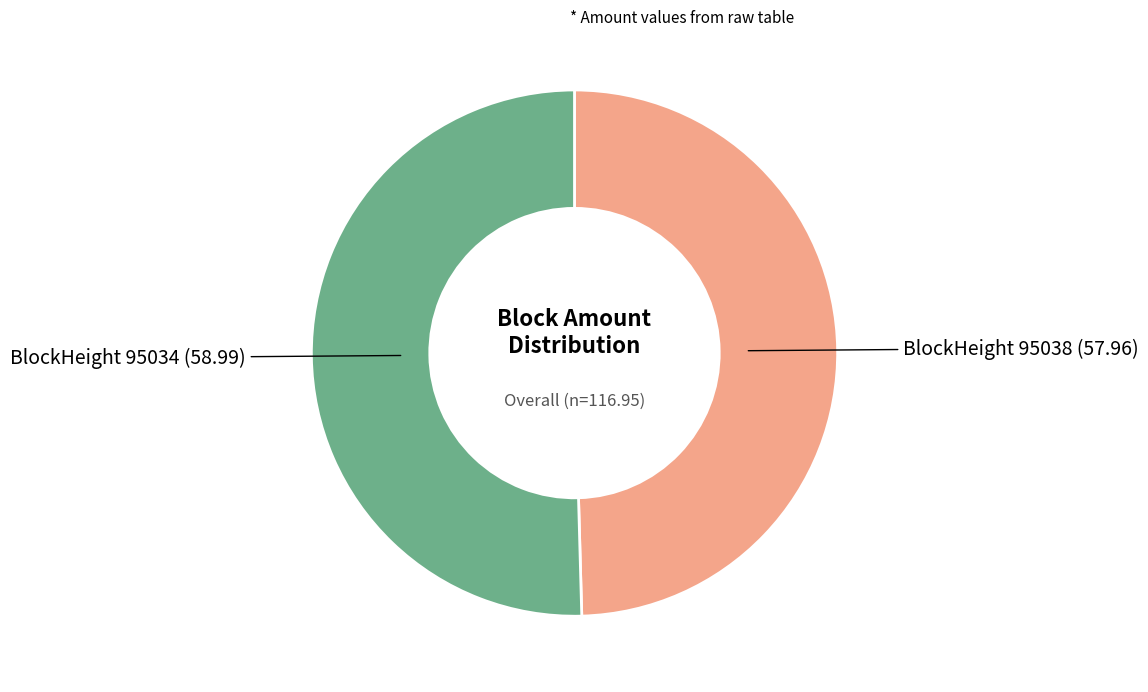

Is there a majority slice in this chart?

Yes